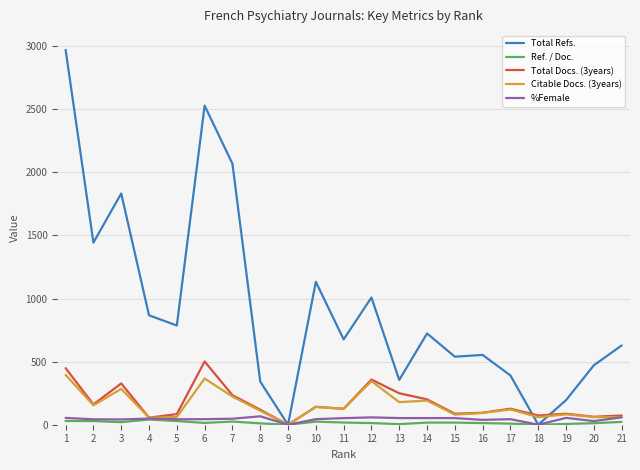

How many lines are shown in the chart?

5